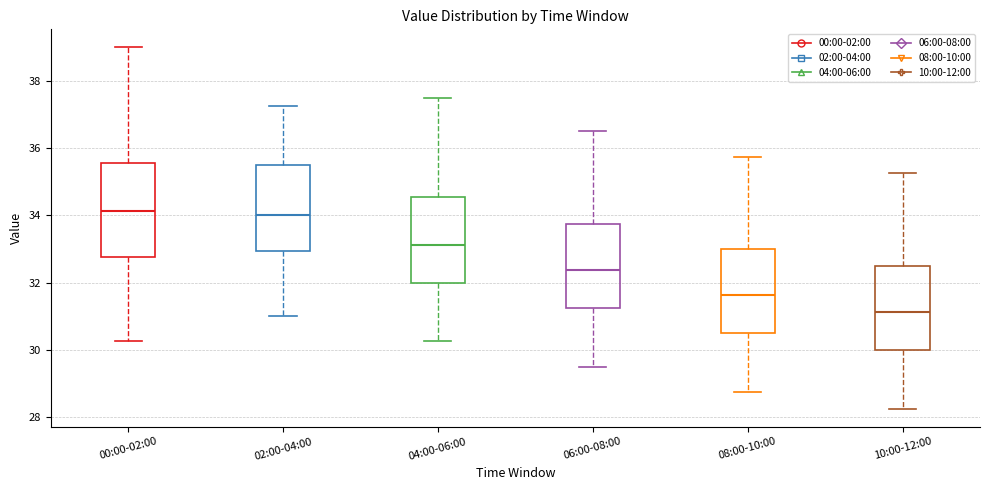

Where is the upper edge of the box for 04:00-06:00 on the y-axis? The values are not printed on the chart, so give them approximately, as read against the axis.

34.6